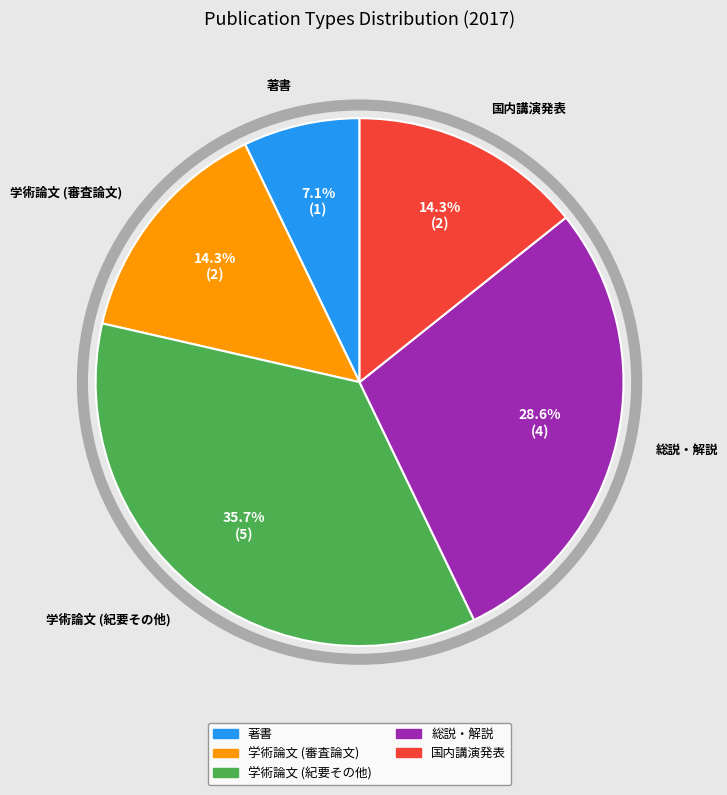

Does any single category account for the majority?

No